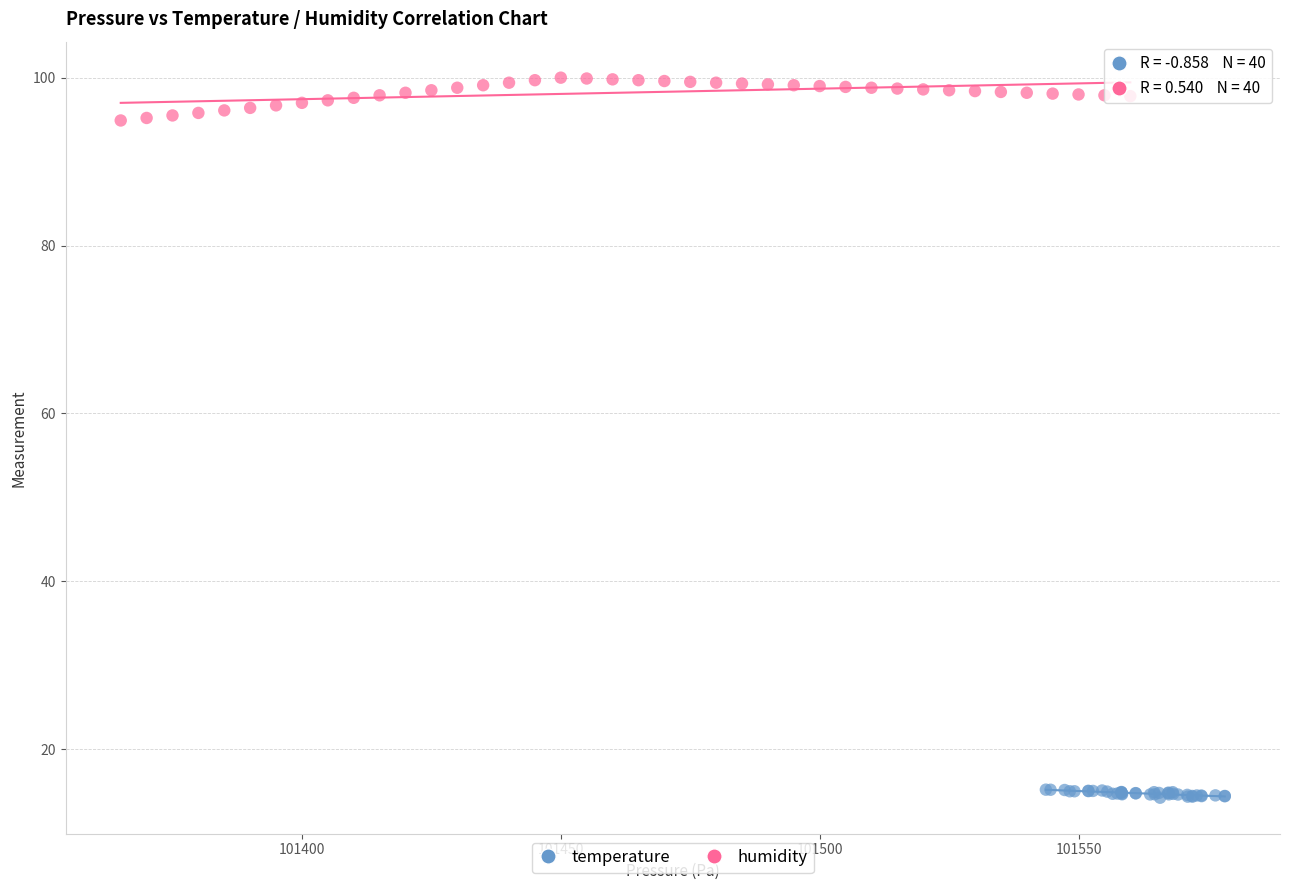

Which series reaches the maximum Y coordinate?

humidity